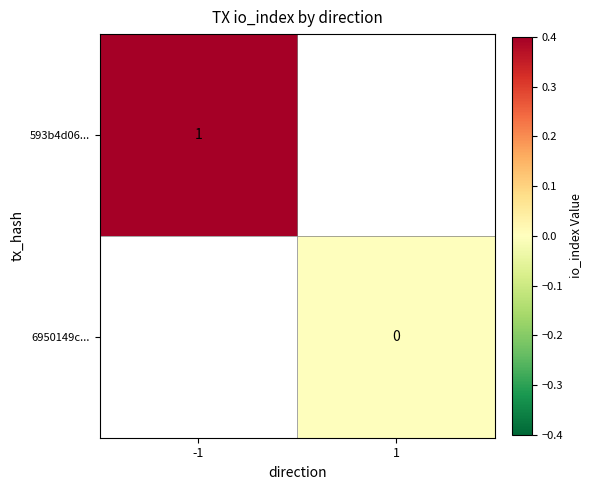

At how many categories does at least one series exceed 0?

1